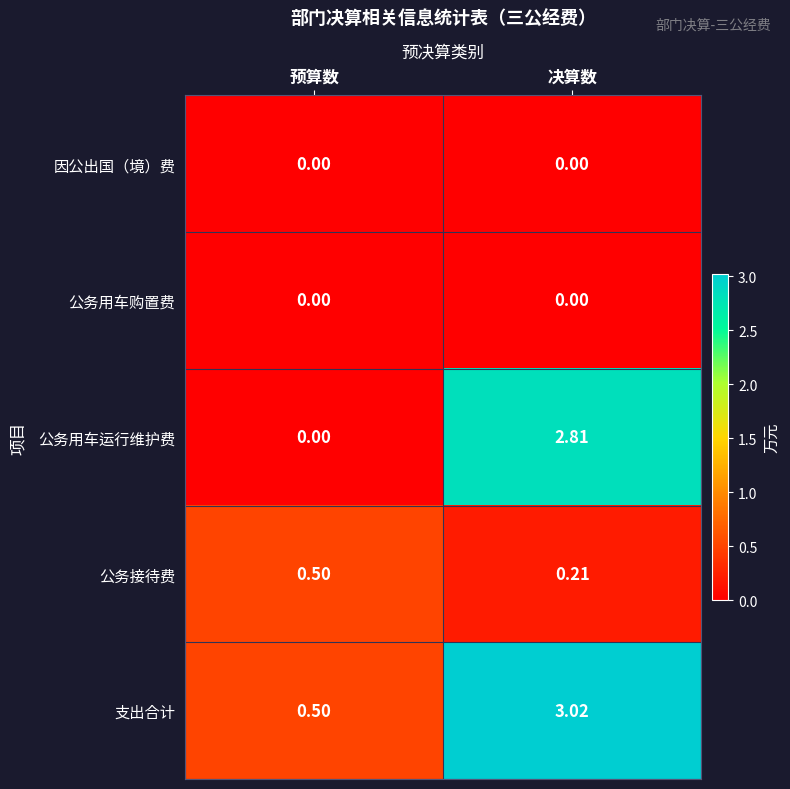

At which category does the chart reach its peak across all series?

决算数